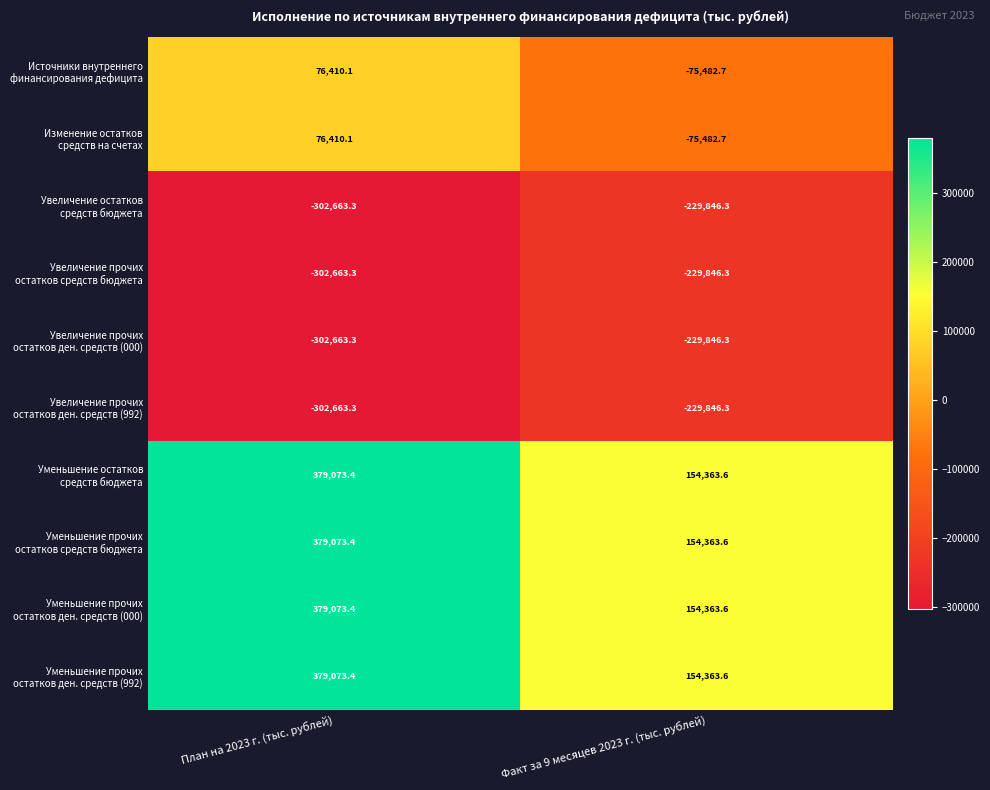

What is the difference between the highest and lowest values at Факт за 9 месяцев 2023 г. (тыс. рублей)?

384209.9